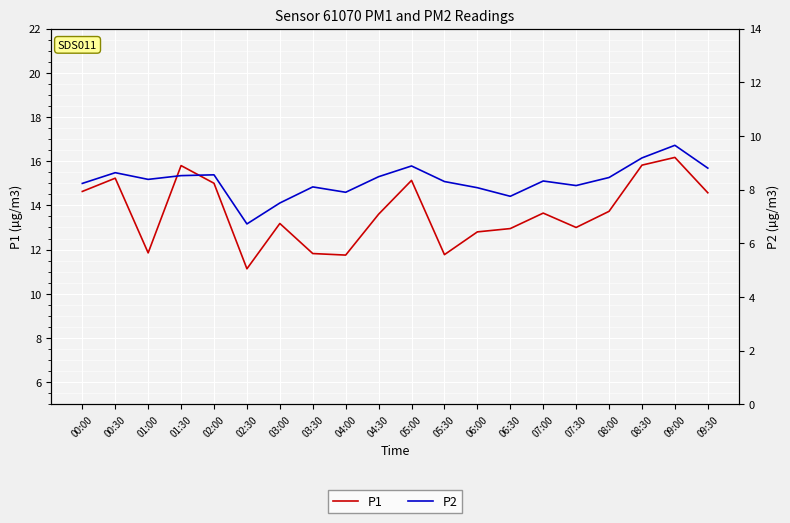

Which has a higher value, 09:30 or 04:00?

09:30